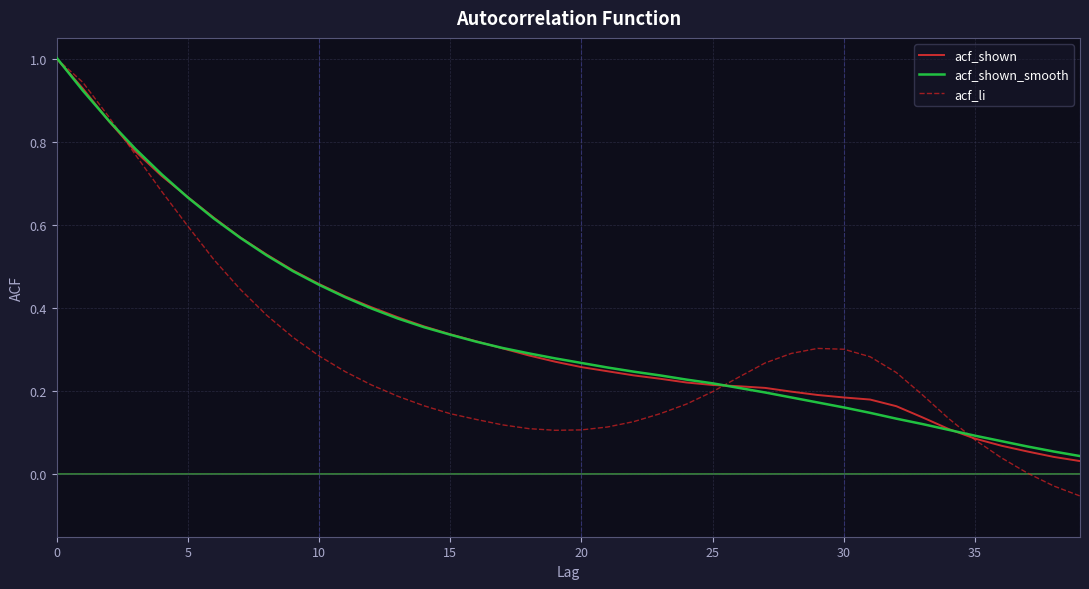

True or false: acf_li and acf_shown cross at least once.

True